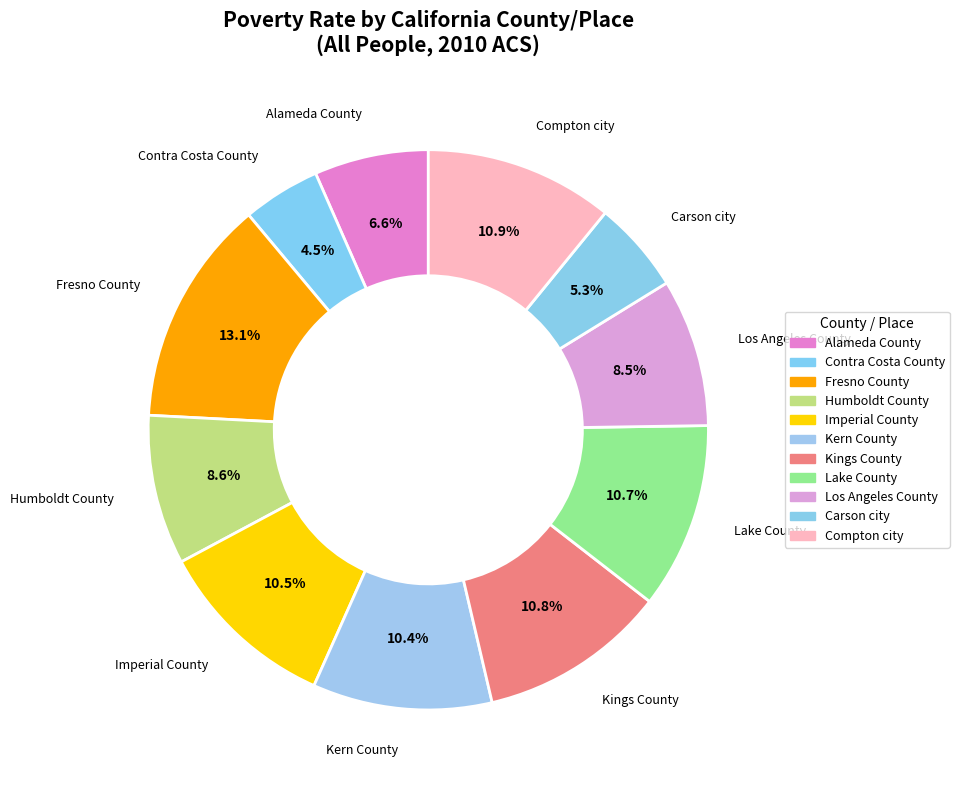

To the nearest percent, what portion does Alameda County represent?

7%